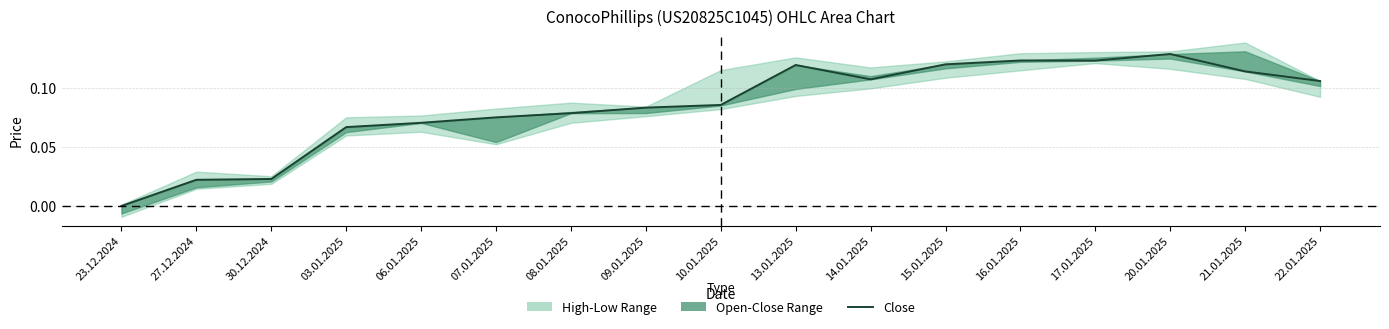

Reading left to right, what are all the values shown in this chart?

23.12.2024=0.0	27.12.2024=0.0	30.12.2024=0.0	03.01.2025=0.1	06.01.2025=0.1	07.01.2025=0.1	08.01.2025=0.1	09.01.2025=0.1	10.01.2025=0.1	13.01.2025=0.1	14.01.2025=0.1	15.01.2025=0.1	16.01.2025=0.1	17.01.2025=0.1	20.01.2025=0.1	21.01.2025=0.1	22.01.2025=0.1